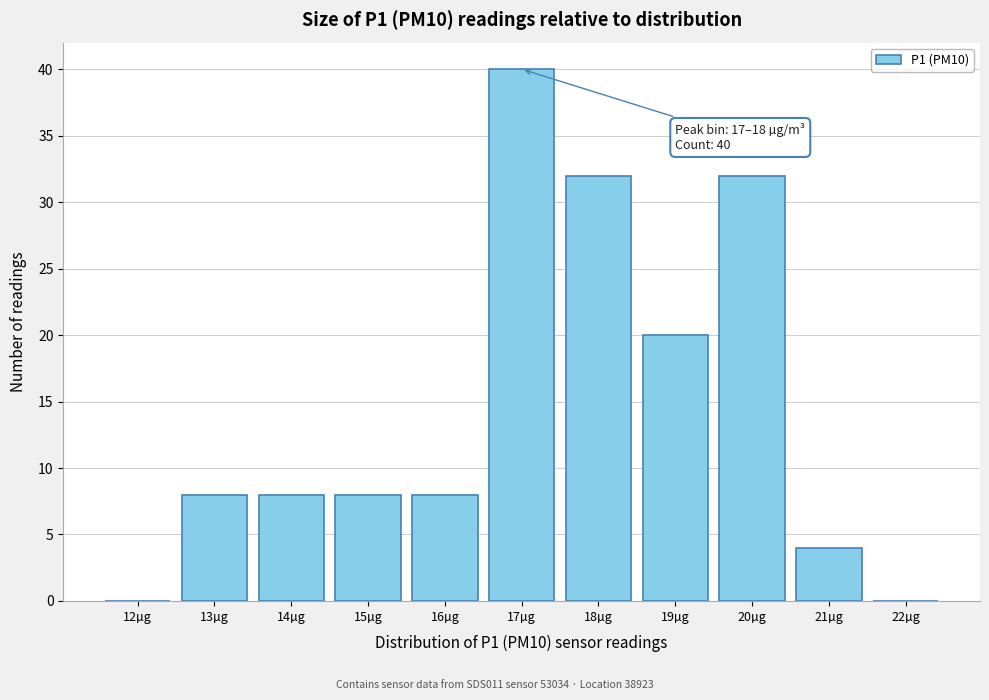

Reading left to right, transcribe all the data shown in this chart.

12µg=0	13µg=8	14µg=8	15µg=8	16µg=8	17µg=40	18µg=32	19µg=20	20µg=32	21µg=4	22µg=0